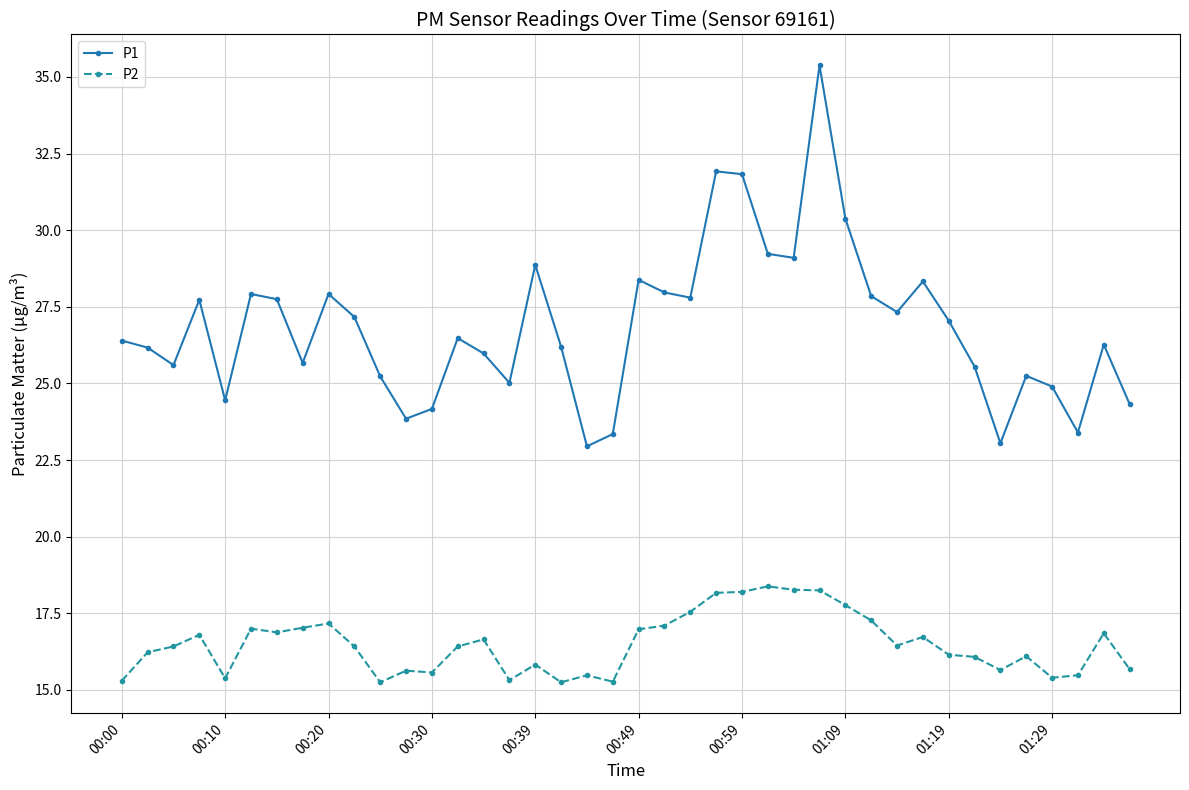

How many lines are shown in the chart?

2